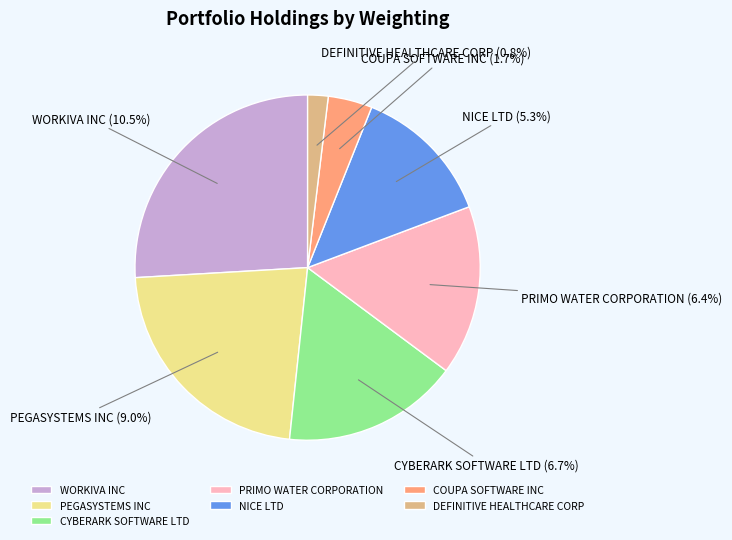

To the nearest percent, what portion does PEGASYSTEMS INC represent?

22%